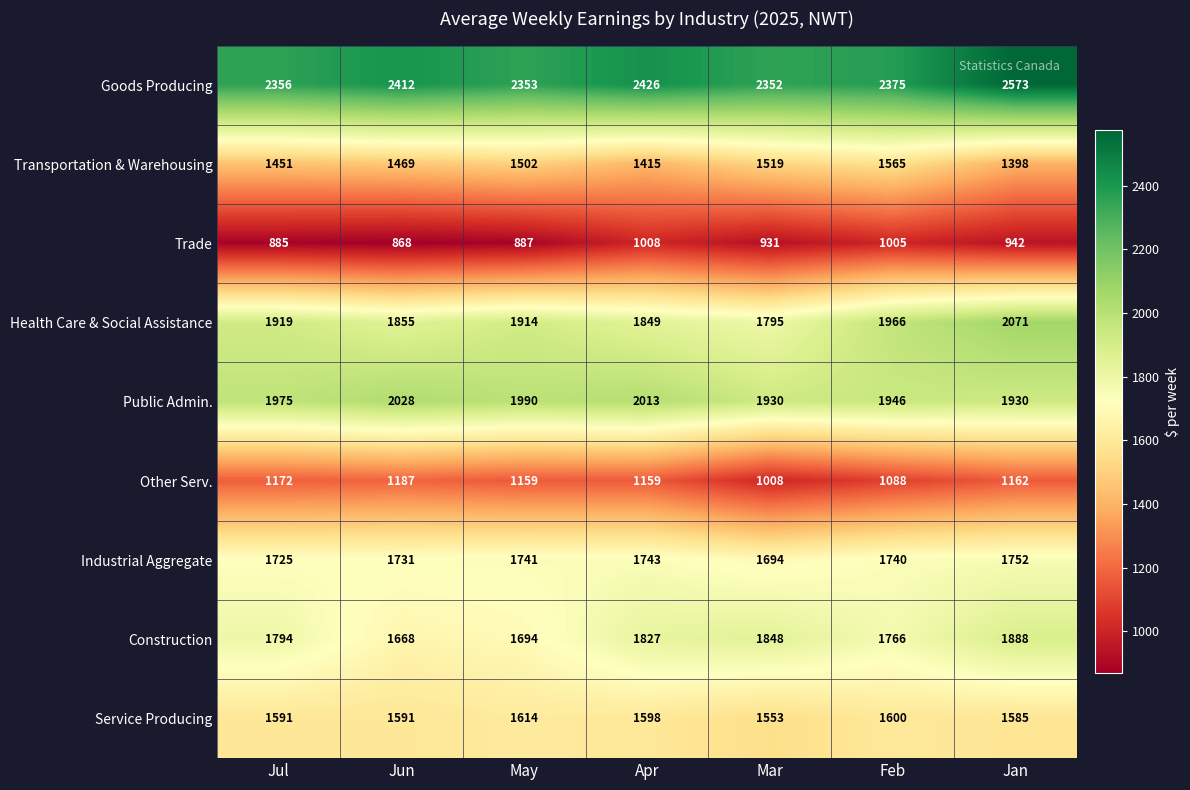

Rank the series by their maximum value, from lowest to highest.

Trade, Other Serv., Transportation & Warehousing, Service Producing, Industrial Aggregate, Construction, Public Admin., Health Care & Social Assistance, Goods Producing